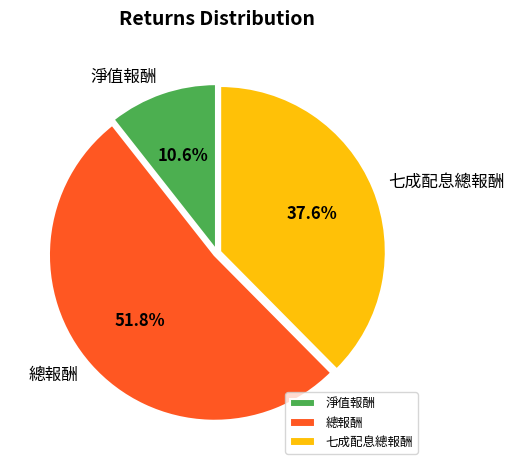

Between 總報酬 and 七成配息總報酬, which is larger?

總報酬